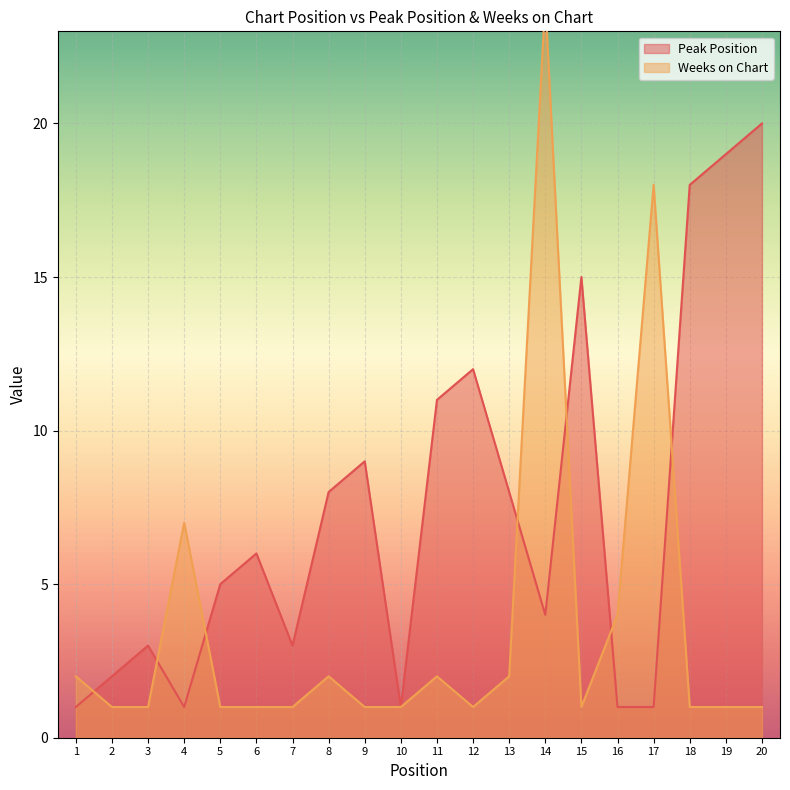

At which label is Peak Position closest to 10?

9